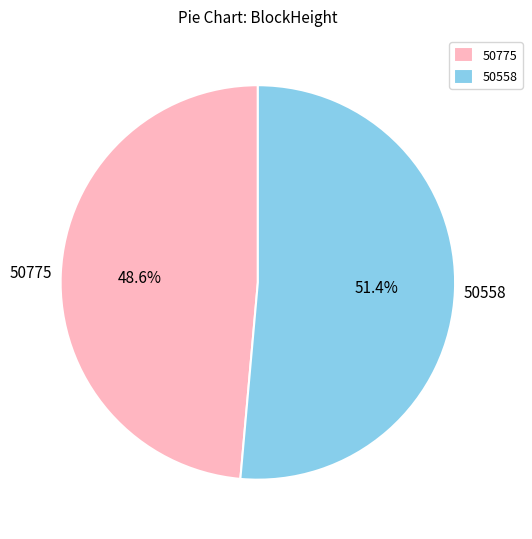

Rank the categories by value from highest to lowest.

50558, 50775